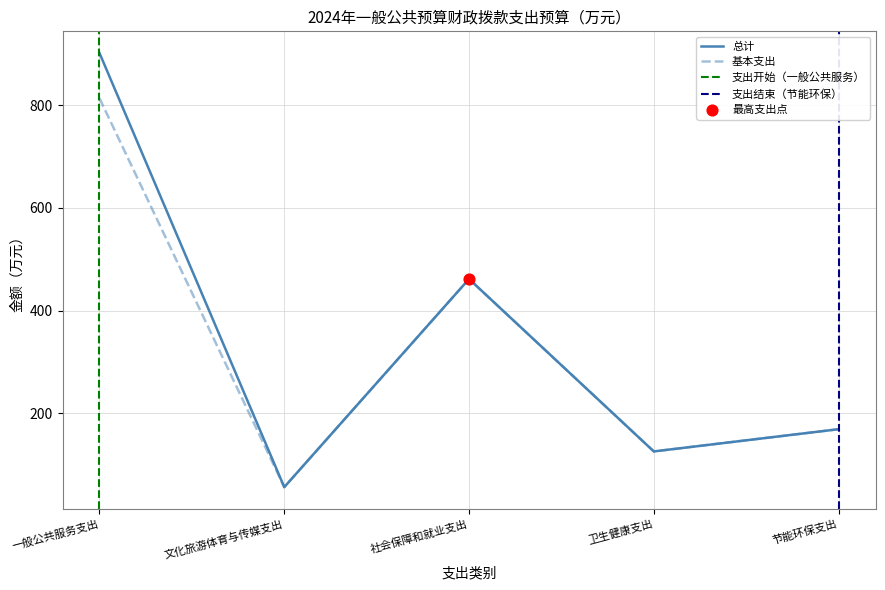

Which series reaches the maximum Y coordinate?

总计